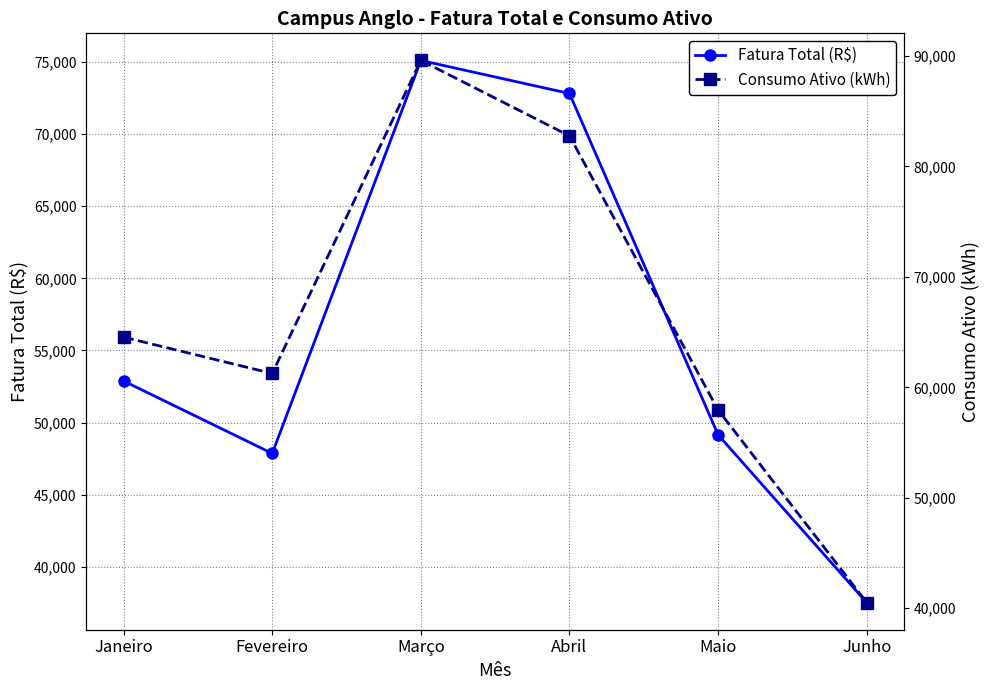

True or false: Consumo Ativo (kWh) has more than 2 points higher than both neighbors.

False